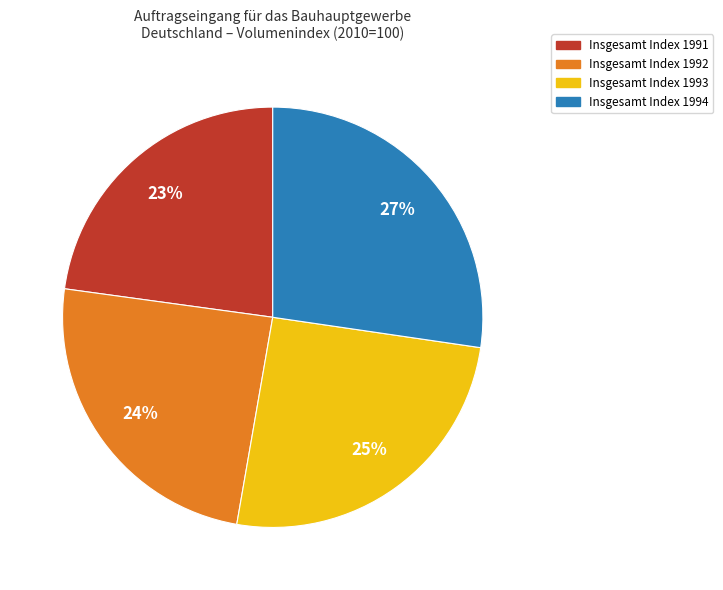

Does any single category account for the majority?

No